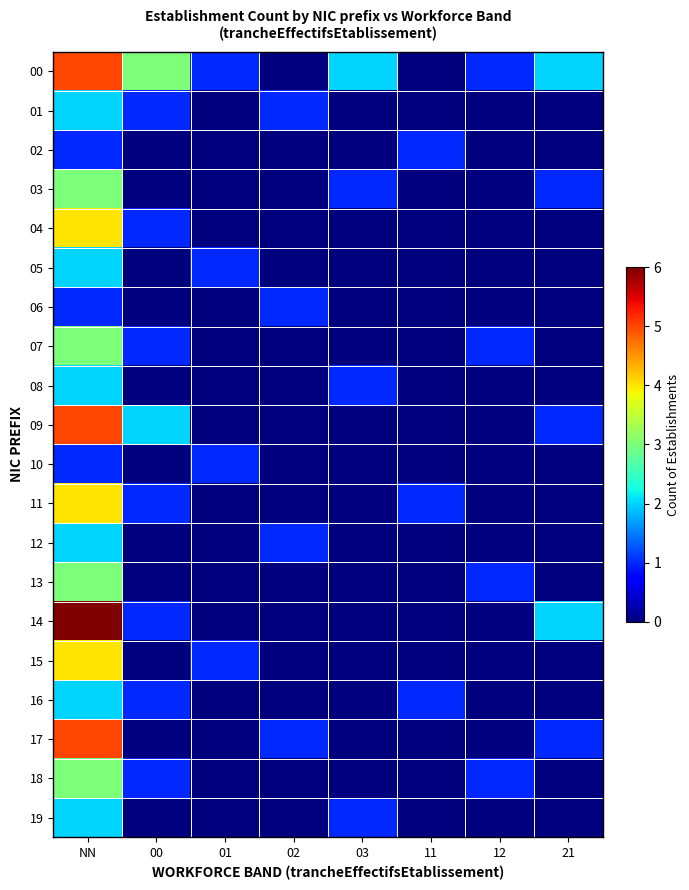

Reading left to right, extract all data points from this chart.

00: NN=5	00=3	01=1	02=0	03=2	11=0	12=1	21=2
01: NN=2	00=1	01=0	02=1	03=0	11=0	12=0	21=0
02: NN=1	00=0	01=0	02=0	03=0	11=1	12=0	21=0
03: NN=3	00=0	01=0	02=0	03=1	11=0	12=0	21=1
04: NN=4	00=1	01=0	02=0	03=0	11=0	12=0	21=0
05: NN=2	00=0	01=1	02=0	03=0	11=0	12=0	21=0
06: NN=1	00=0	01=0	02=1	03=0	11=0	12=0	21=0
07: NN=3	00=1	01=0	02=0	03=0	11=0	12=1	21=0
08: NN=2	00=0	01=0	02=0	03=1	11=0	12=0	21=0
09: NN=5	00=2	01=0	02=0	03=0	11=0	12=0	21=1
10: NN=1	00=0	01=1	02=0	03=0	11=0	12=0	21=0
11: NN=4	00=1	01=0	02=0	03=0	11=1	12=0	21=0
12: NN=2	00=0	01=0	02=1	03=0	11=0	12=0	21=0
13: NN=3	00=0	01=0	02=0	03=0	11=0	12=1	21=0
14: NN=6	00=1	01=0	02=0	03=0	11=0	12=0	21=2
15: NN=4	00=0	01=1	02=0	03=0	11=0	12=0	21=0
16: NN=2	00=1	01=0	02=0	03=0	11=1	12=0	21=0
17: NN=5	00=0	01=0	02=1	03=0	11=0	12=0	21=1
18: NN=3	00=1	01=0	02=0	03=0	11=0	12=1	21=0
19: NN=2	00=0	01=0	02=0	03=1	11=0	12=0	21=0